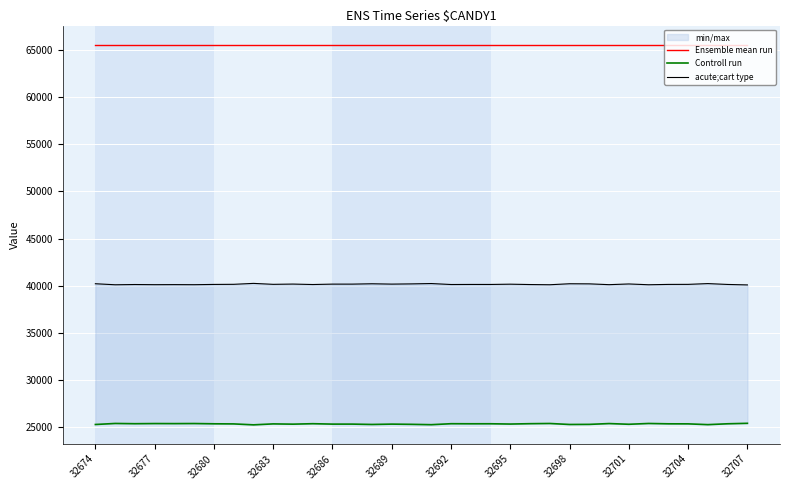

True or false: Controll run has more than 2 interior local peaks.

True